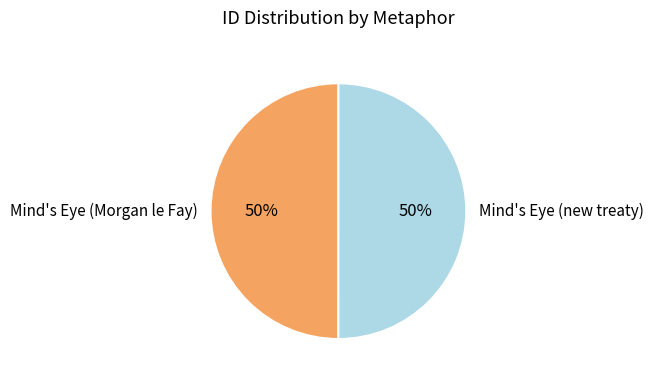

How many slices are in this pie chart?

2